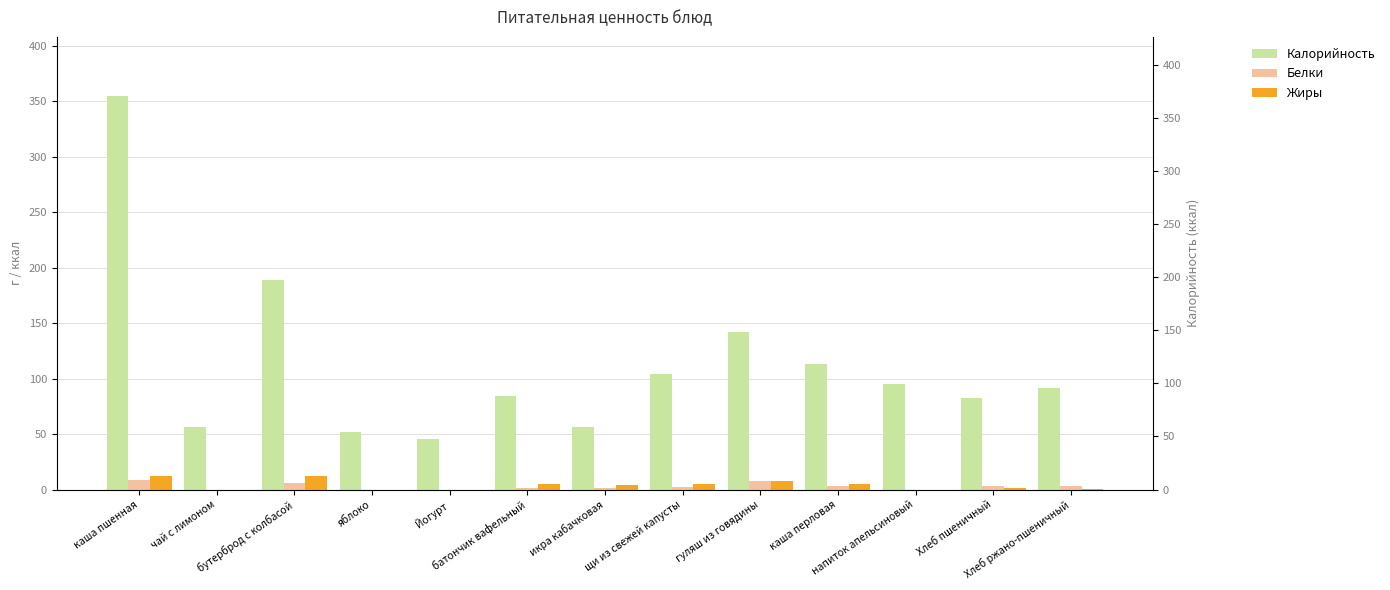

The value of Жиры at чай с лимоном is 0.0. True or false?

True